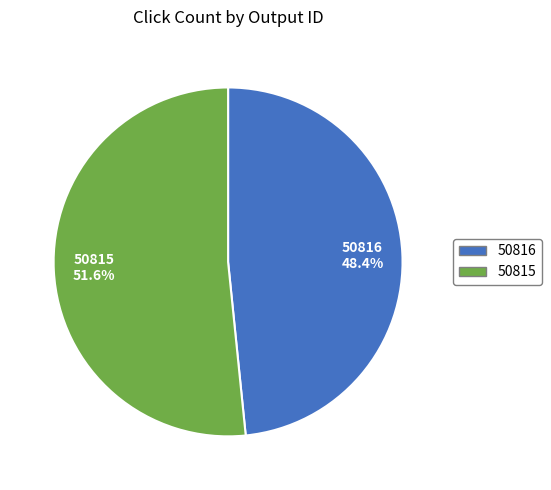

Rank the categories by value from highest to lowest.

50815, 50816